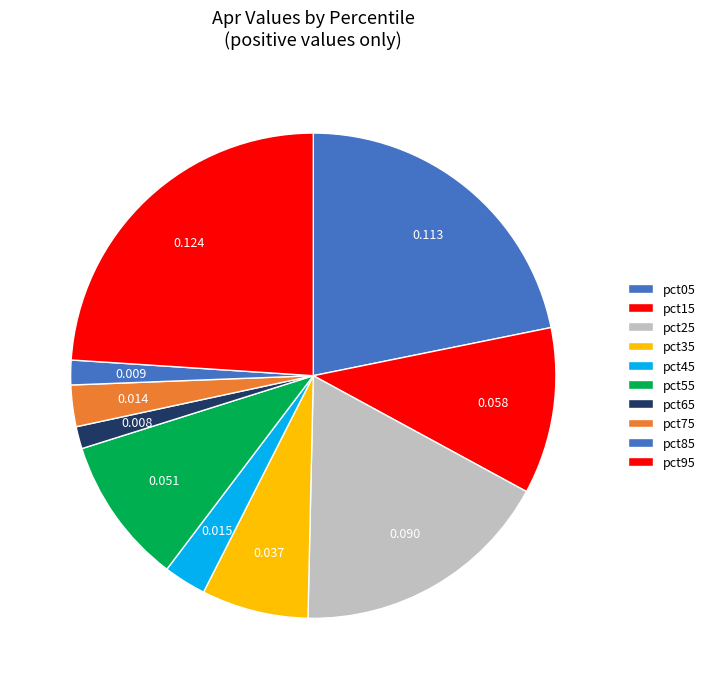

Count the number of slices in the pie.

10